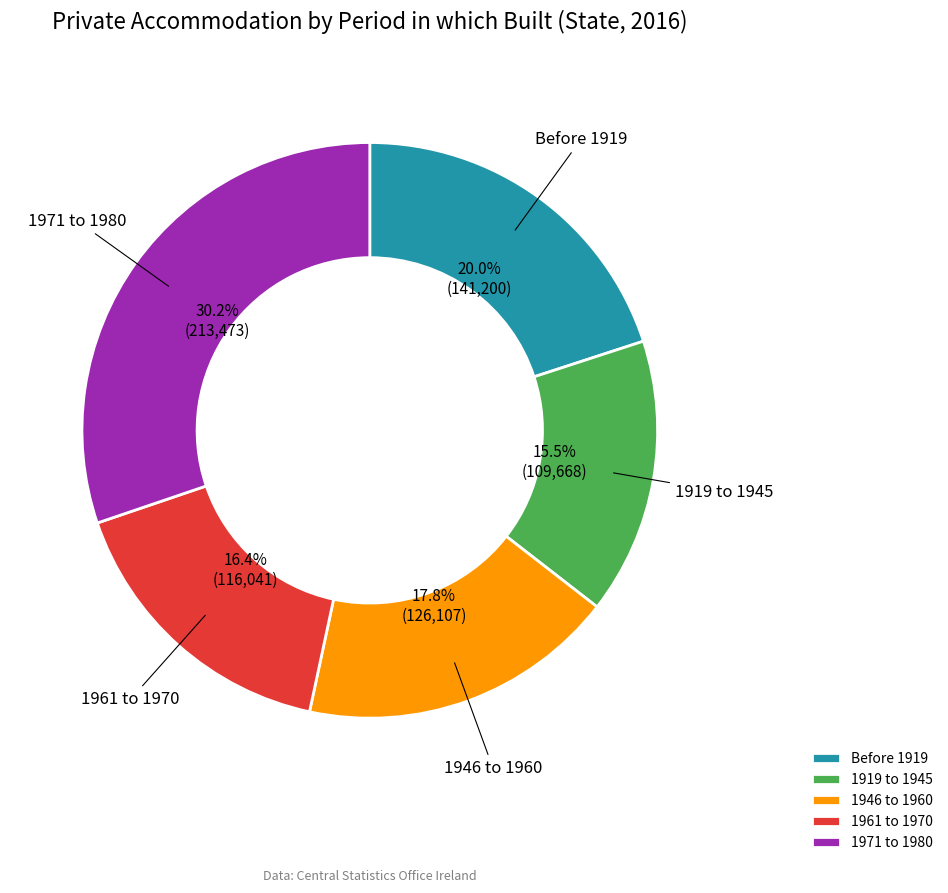

To the nearest percent, what is the combined percentage of 1946 to 1960 and 1919 to 1945?

33%